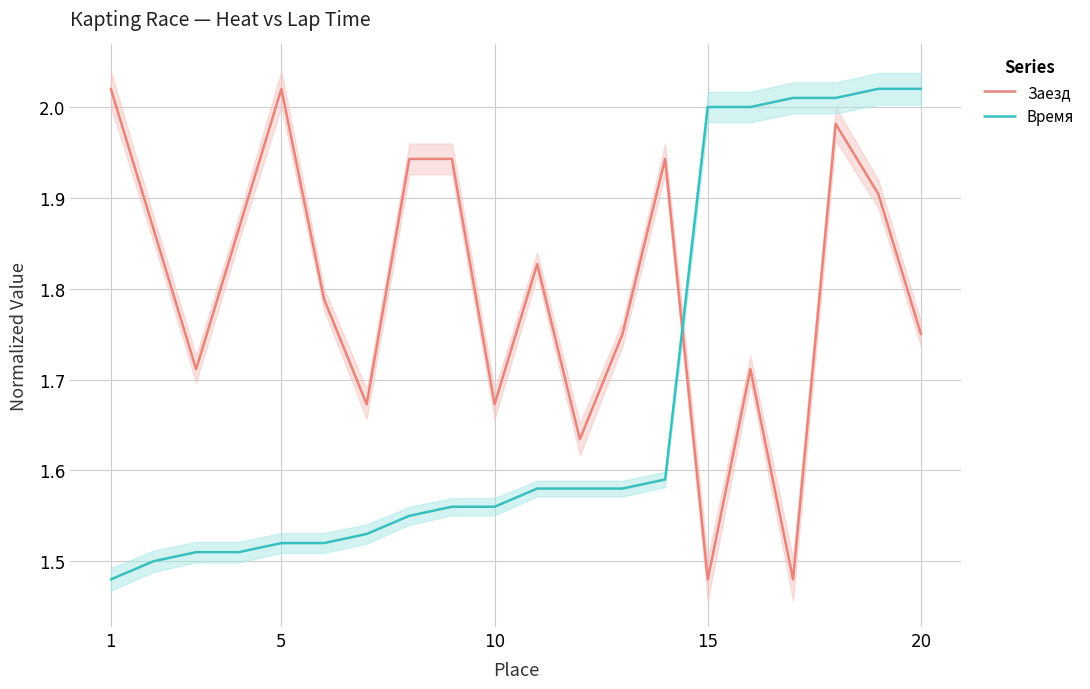

After their last crossing, which series has the higher values: Заезд or Время?

Время